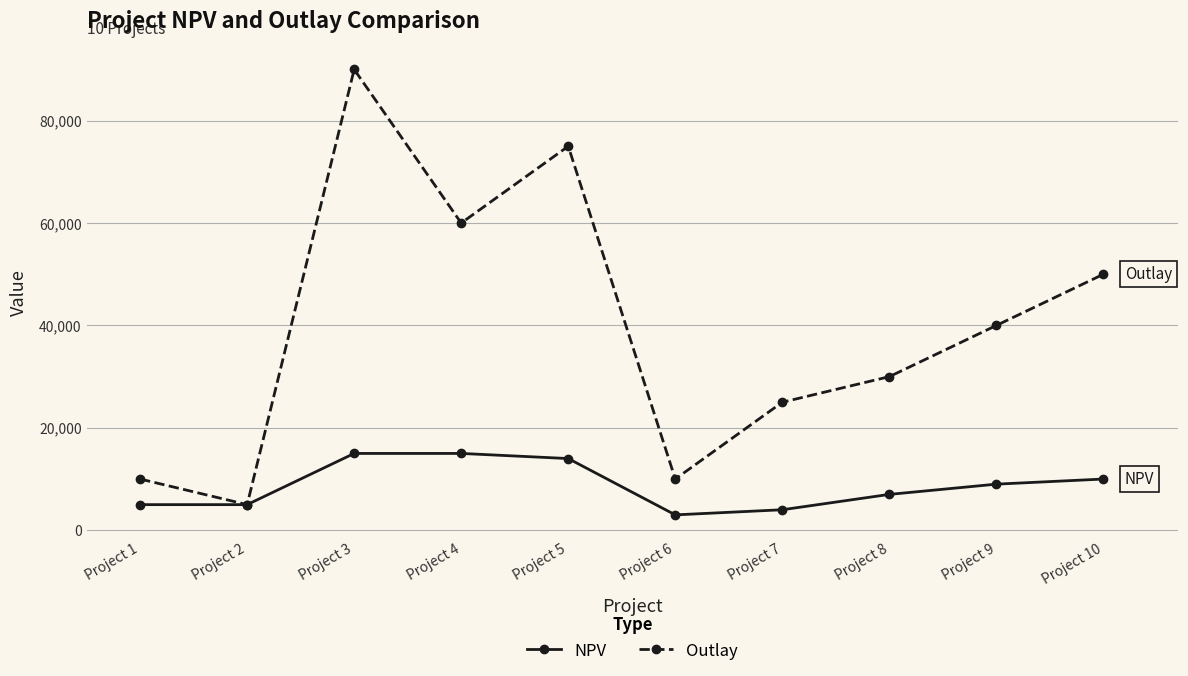

At Project 3, list the series in order from largest to smallest.

Outlay, NPV